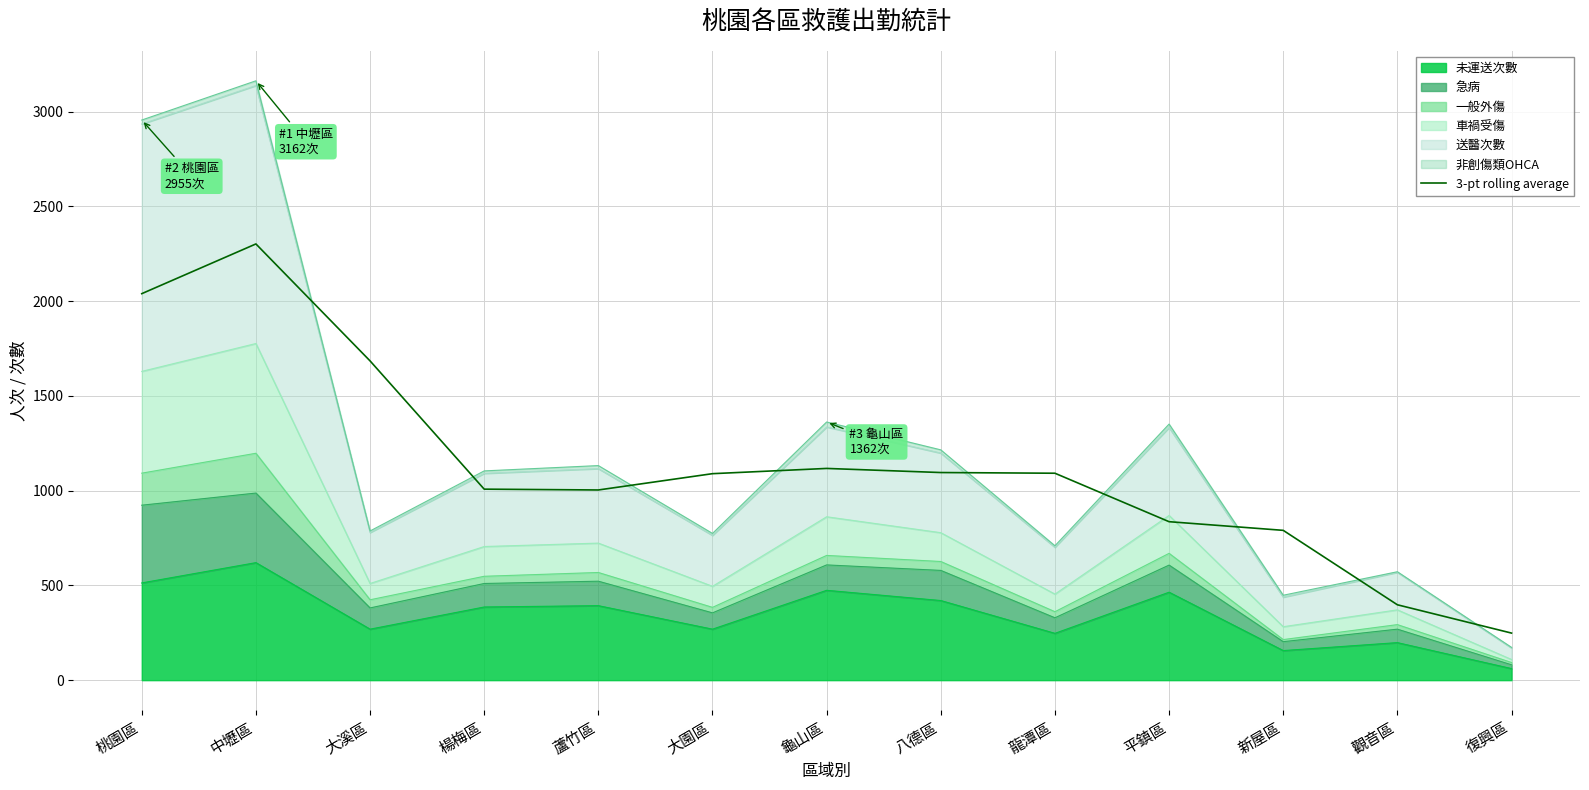

Where is the first local maximum?

中壢區